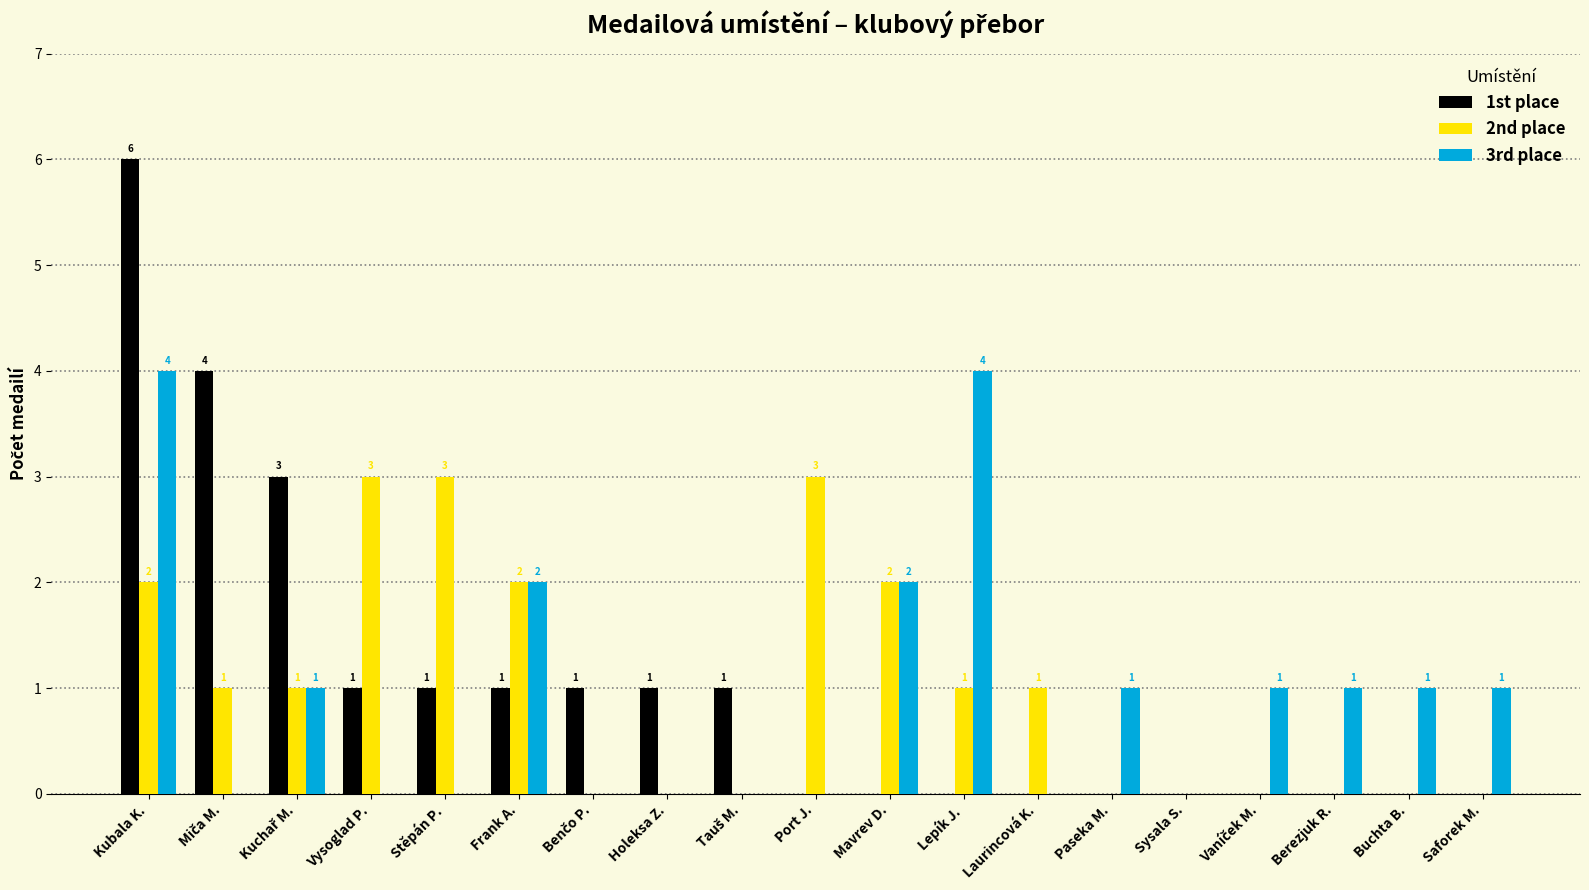

How many categories are shown in the chart?

19